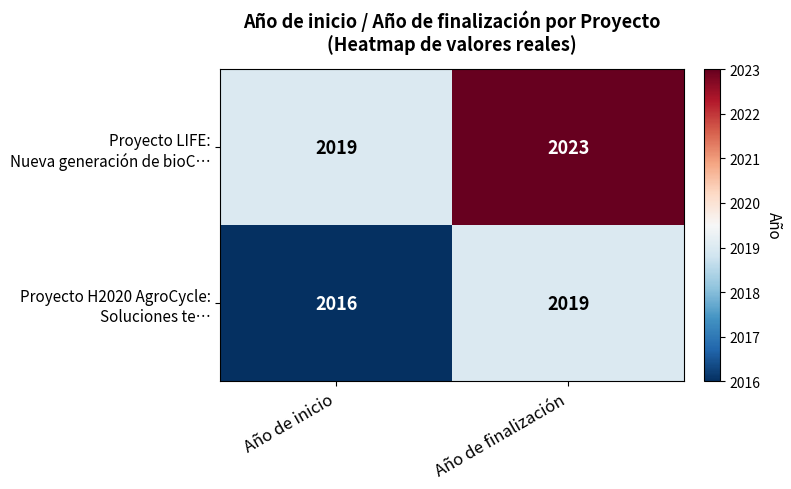

Which category has the highest value across all series?

Año de finalización